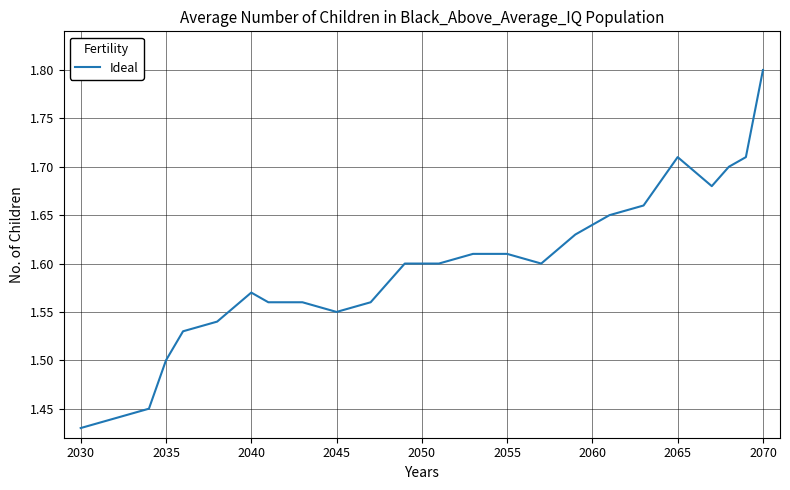

What is the difference between the maximum and minimum values?

0.4